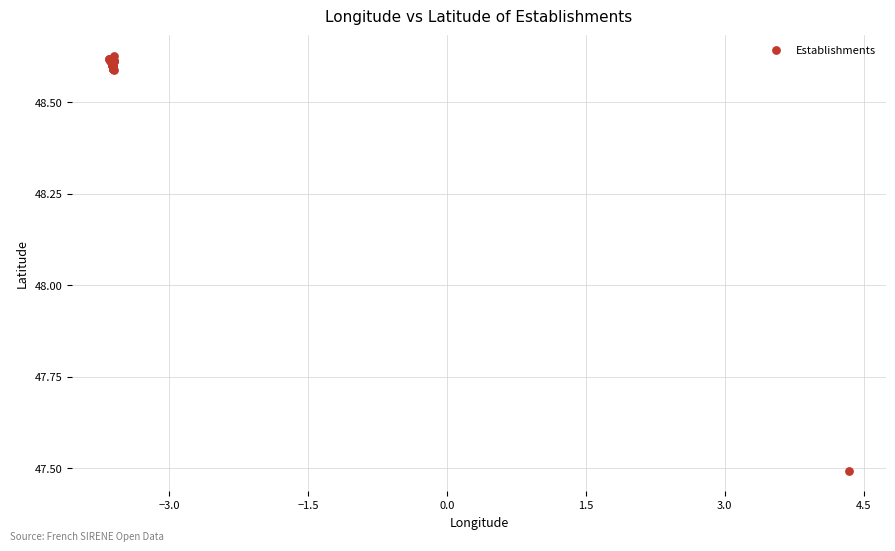

What Y value in the scatter plot is closest to 48?

47.5